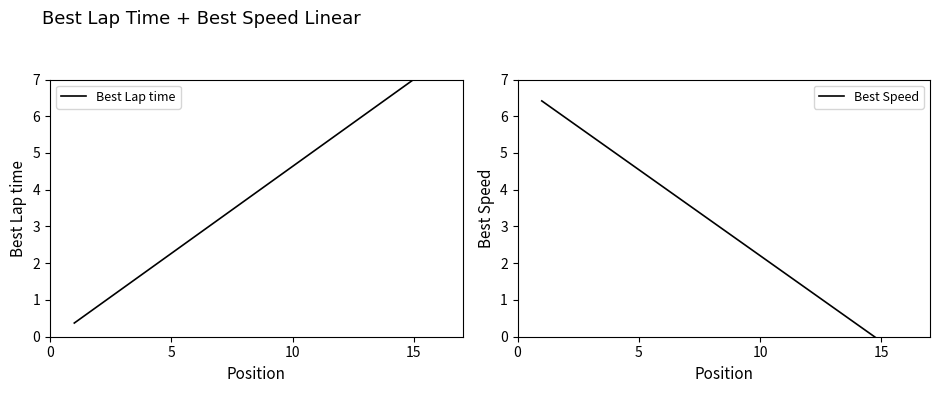

At how many categories does at least one series exceed 5?

2